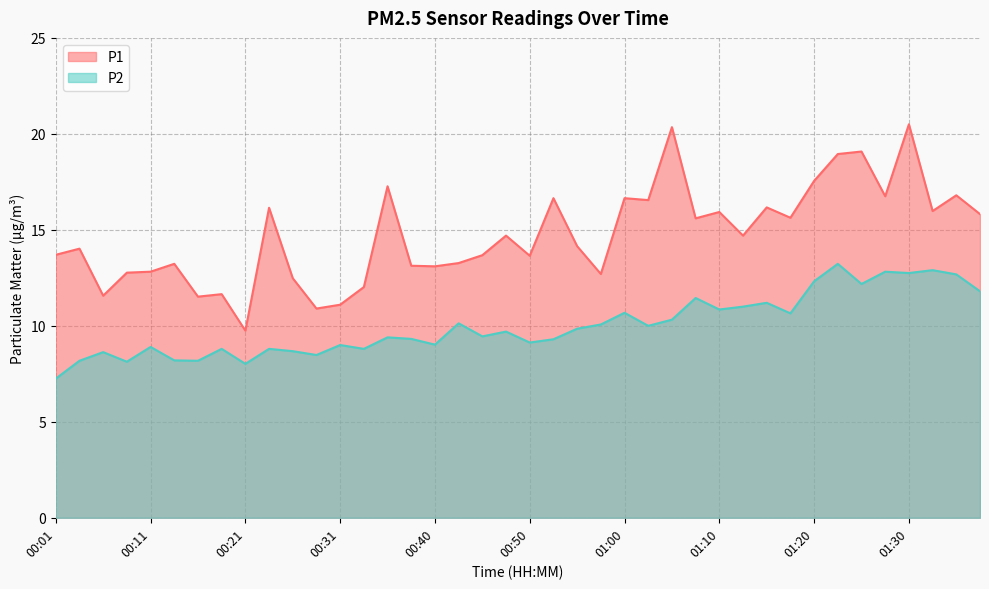

What is the minimum value shown in the chart?

7.2